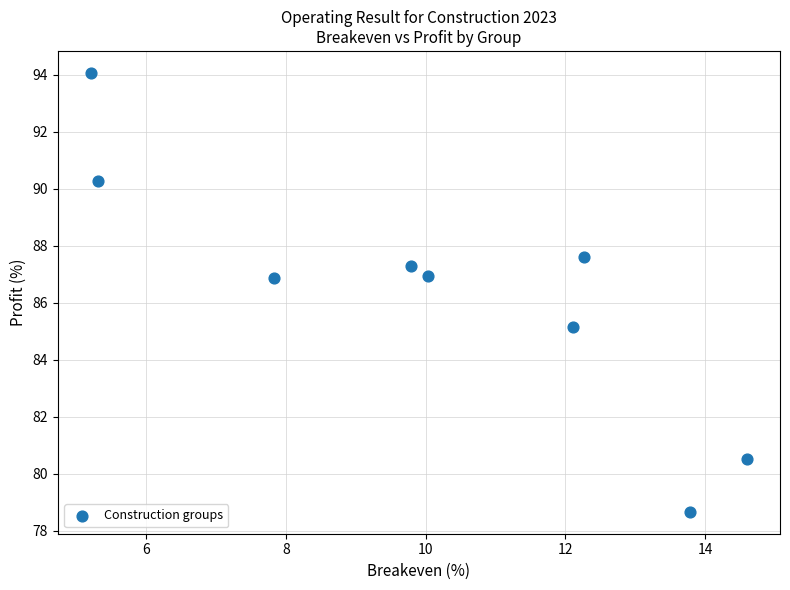

What is the range of X values (max minus min)?

9.4